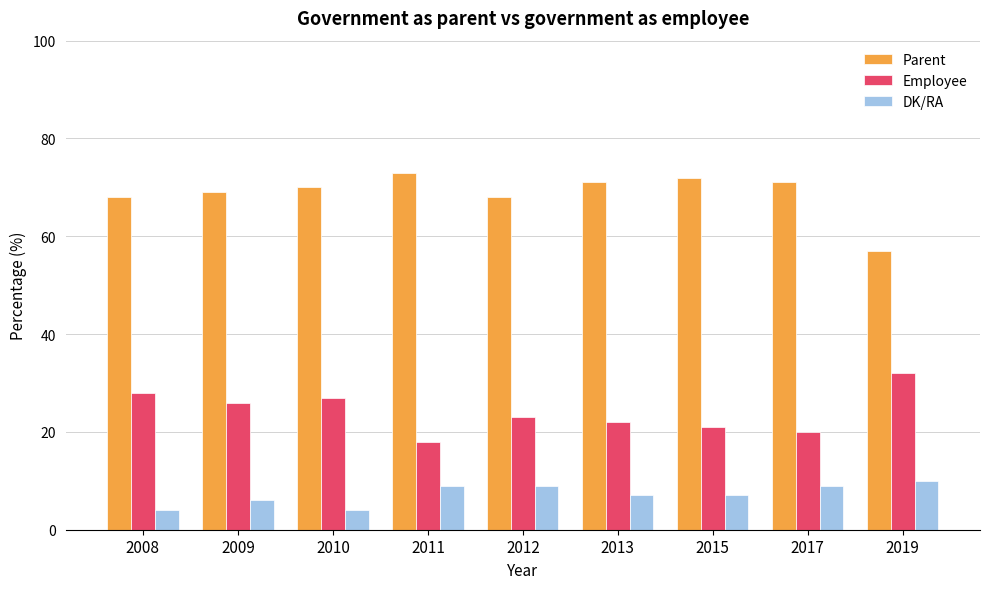

At which label is Employee closest to 25?

2009